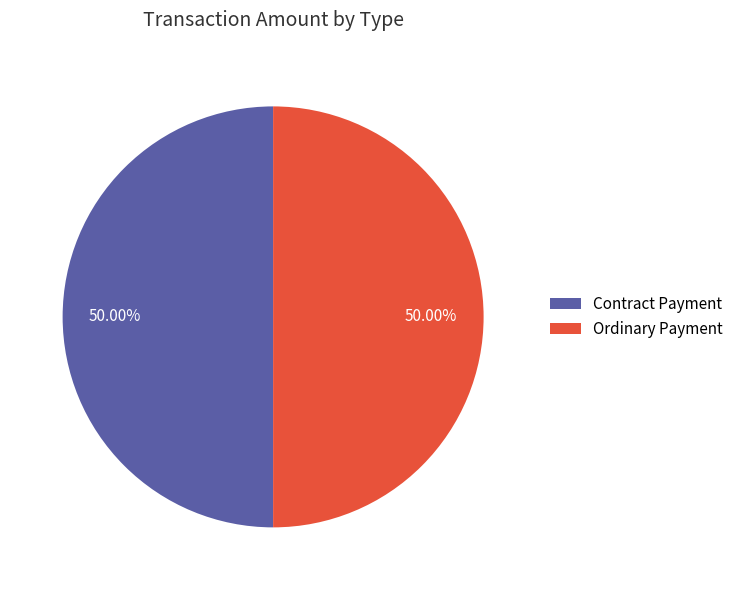

How many segments does this pie chart have?

2